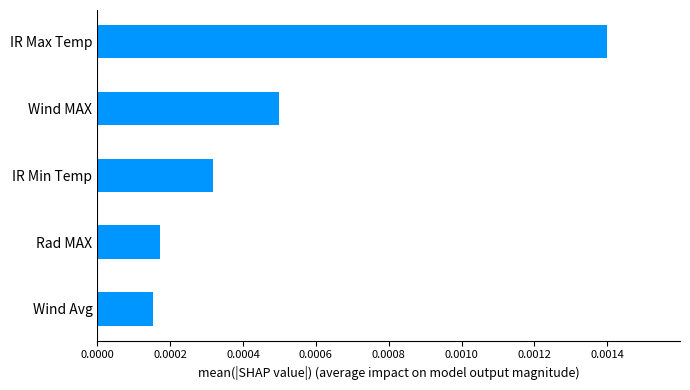

At which category does the chart reach its peak across all series?

IR Max Temp